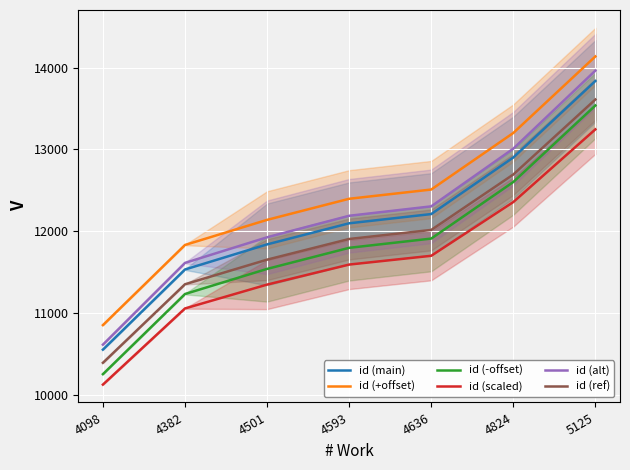

True or false: id (alt) and id (+offset) cross at least once.

False